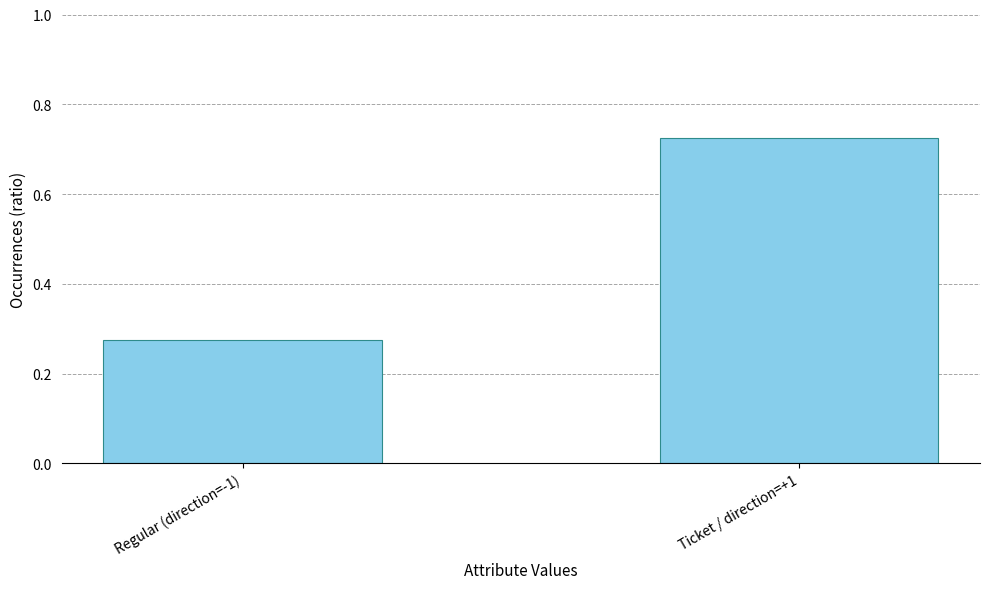

Rank the categories by value from highest to lowest.

Ticket / direction=+1, Regular (direction=-1)